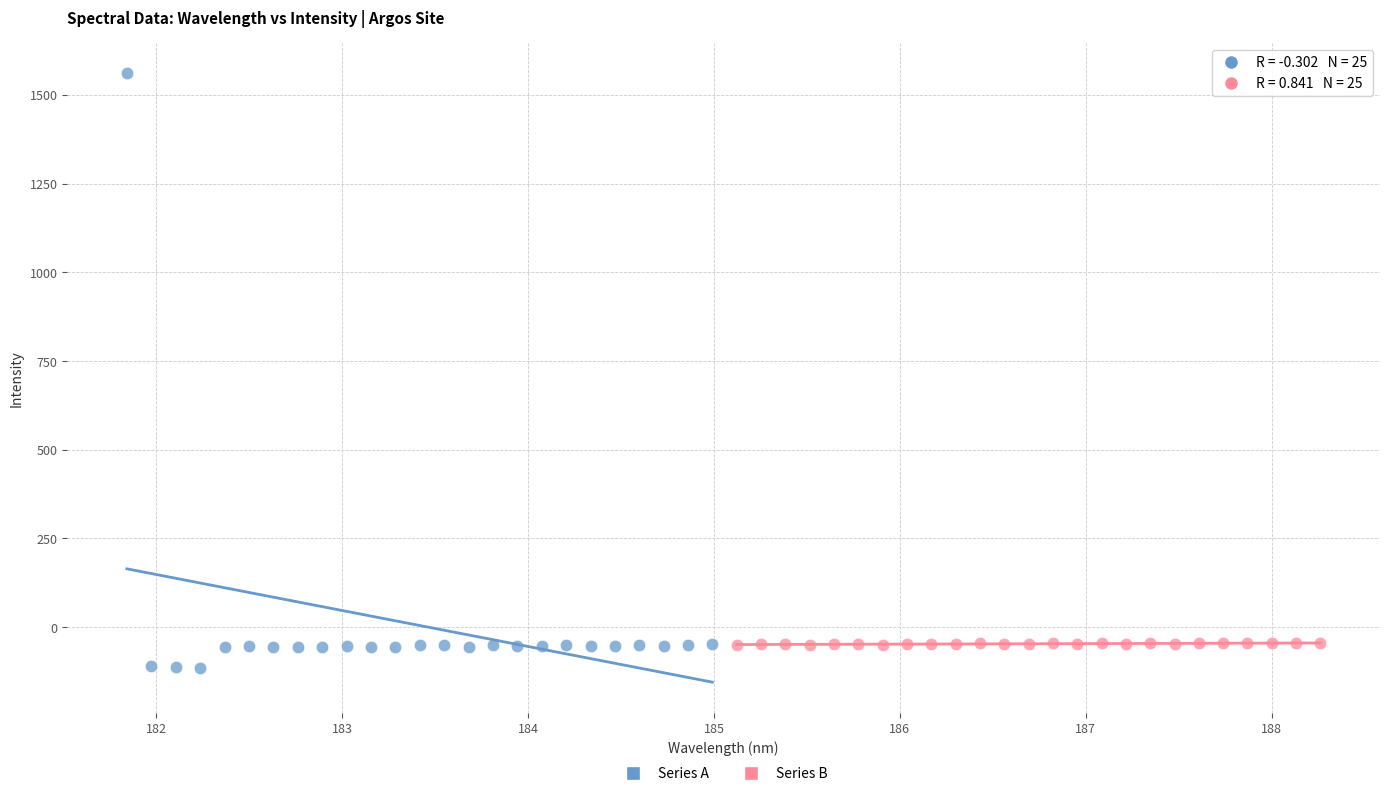

What are all the series names shown in the legend?

Series A, Series B